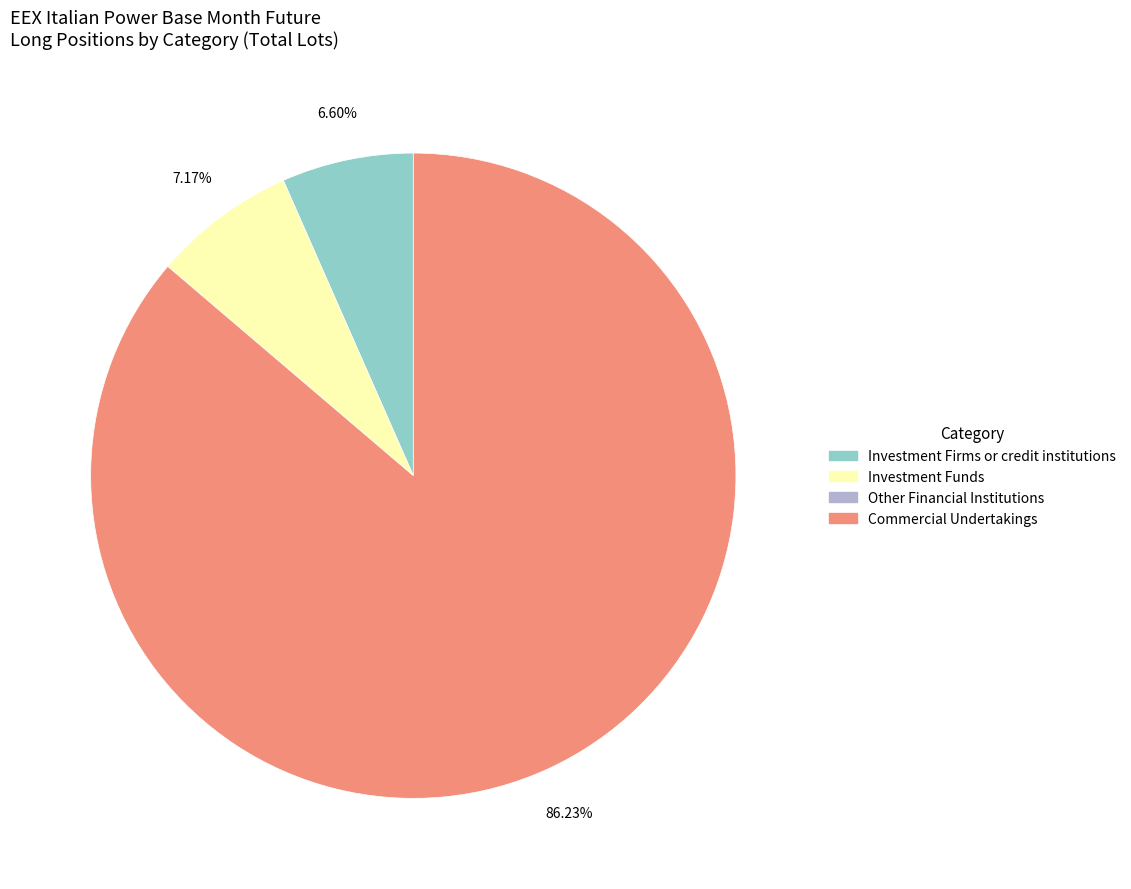

How many segments does this pie chart have?

3